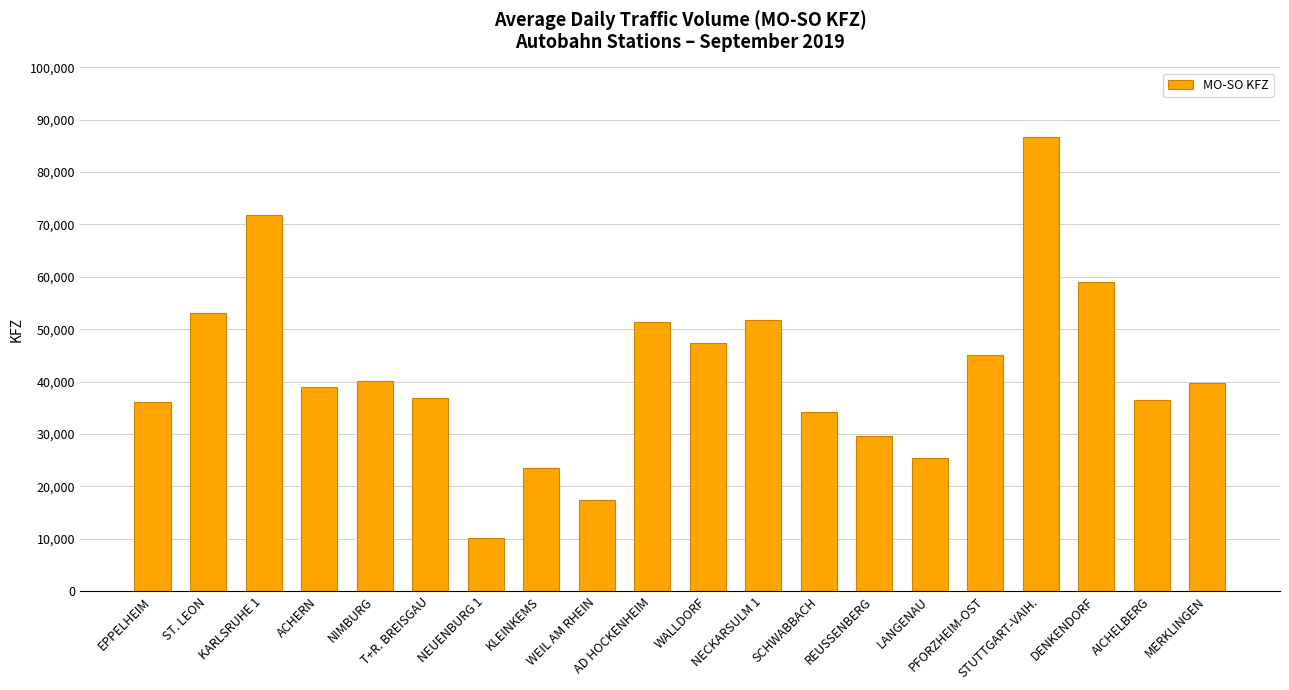

What is the label of the 17th bar from the right?

ACHERN